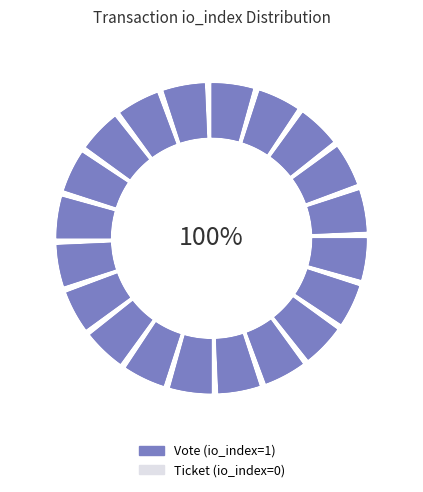

True or false: Vote (io_index=1) accounts for 100% of the total.

True